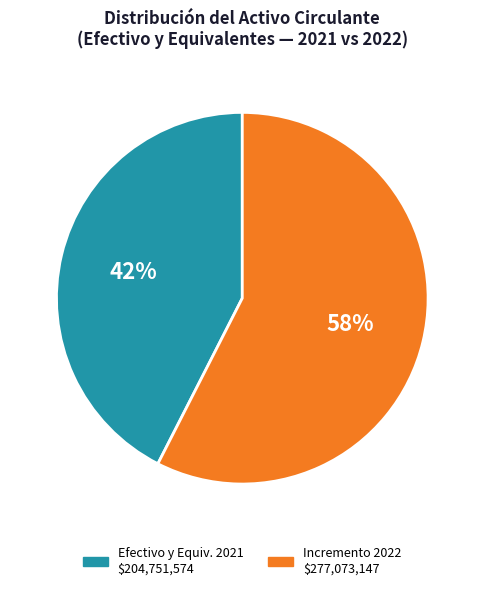

Is there any slice that represents more than half of the pie?

Yes